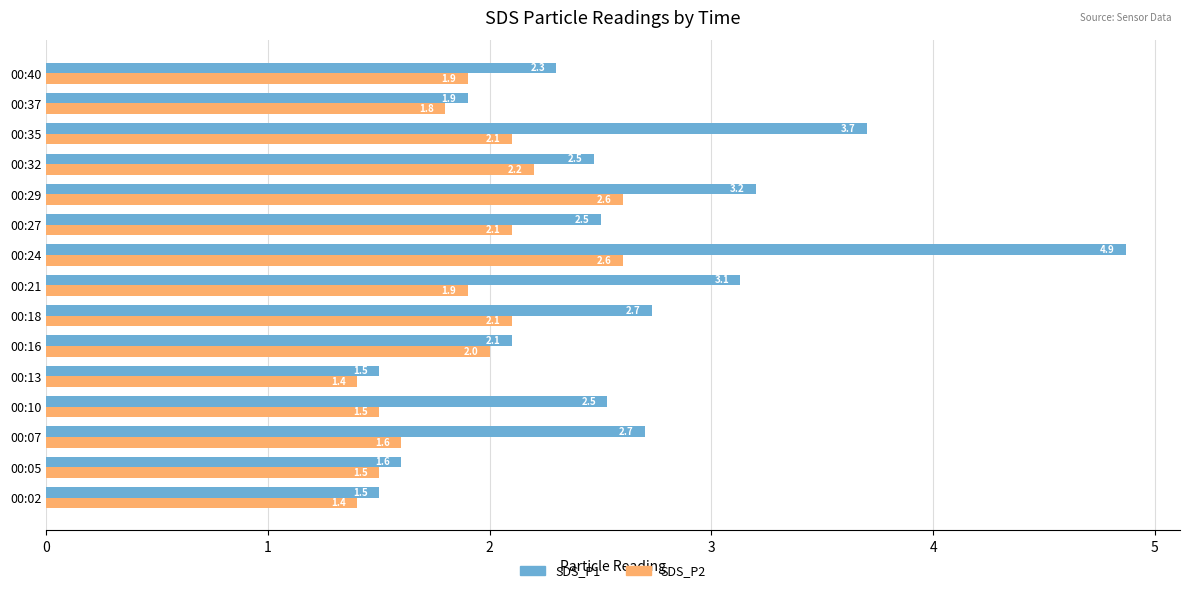

Is it true that SDS_P1 equals 3.7 at 00:35?

True